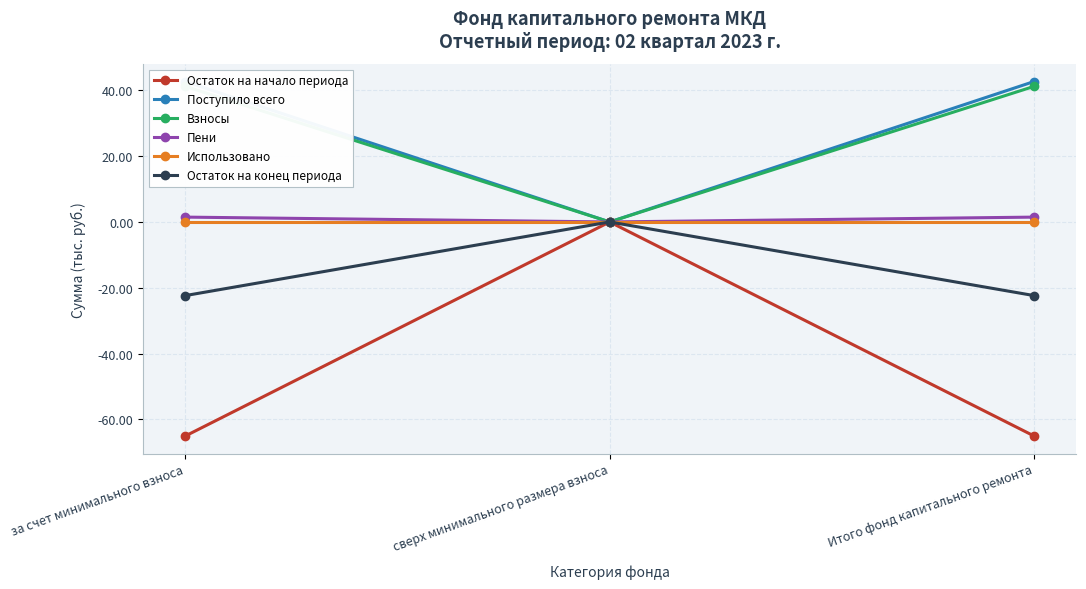

What is the greatest value displayed?

42.7